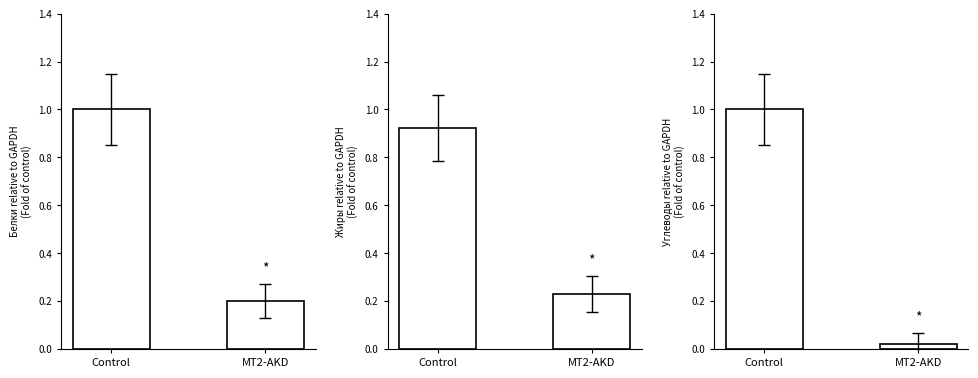

True or false: Углеводы has a value of 1.0 at Control.

True